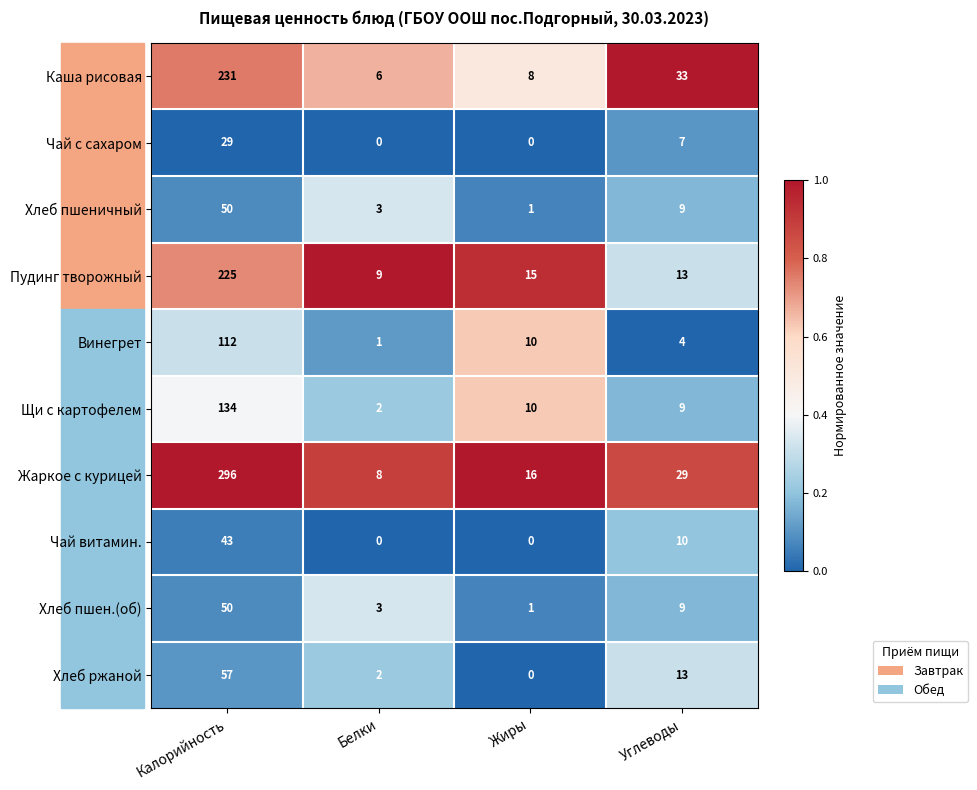

List the labels in order of Хлеб ржаной value, smallest first.

Жиры, Белки, Углеводы, Калорийность